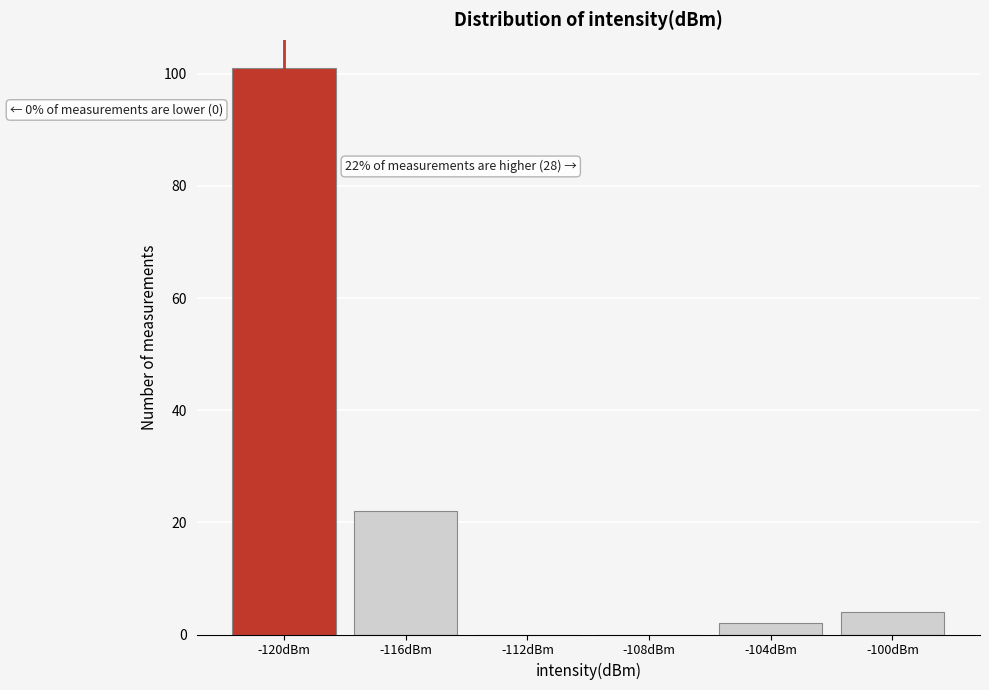

Reading left to right, transcribe all the data shown in this chart.

-120dBm=101	-116dBm=22	-112dBm=0	-108dBm=0	-104dBm=2	-100dBm=4